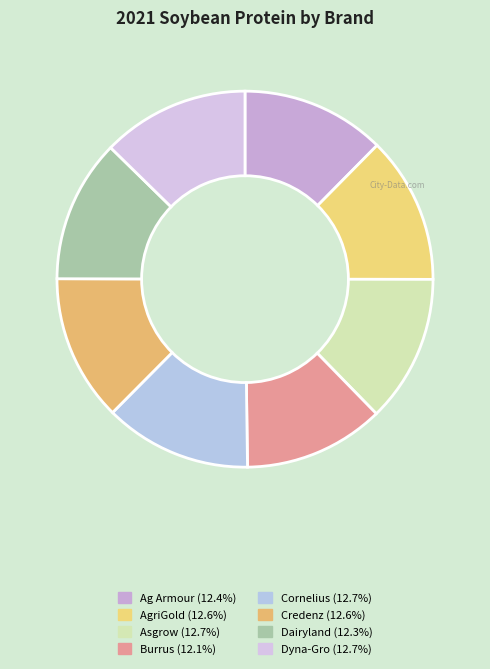

How many slices are in this pie chart?

8